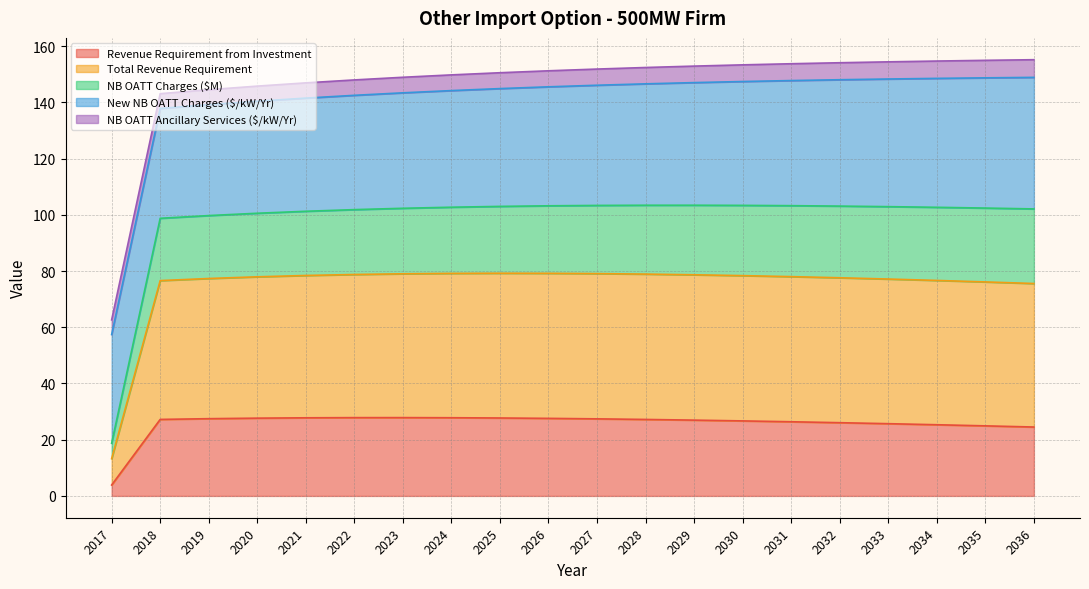

The value of Revenue Requirement from Investment at 2021 is 27.8. True or false?

True